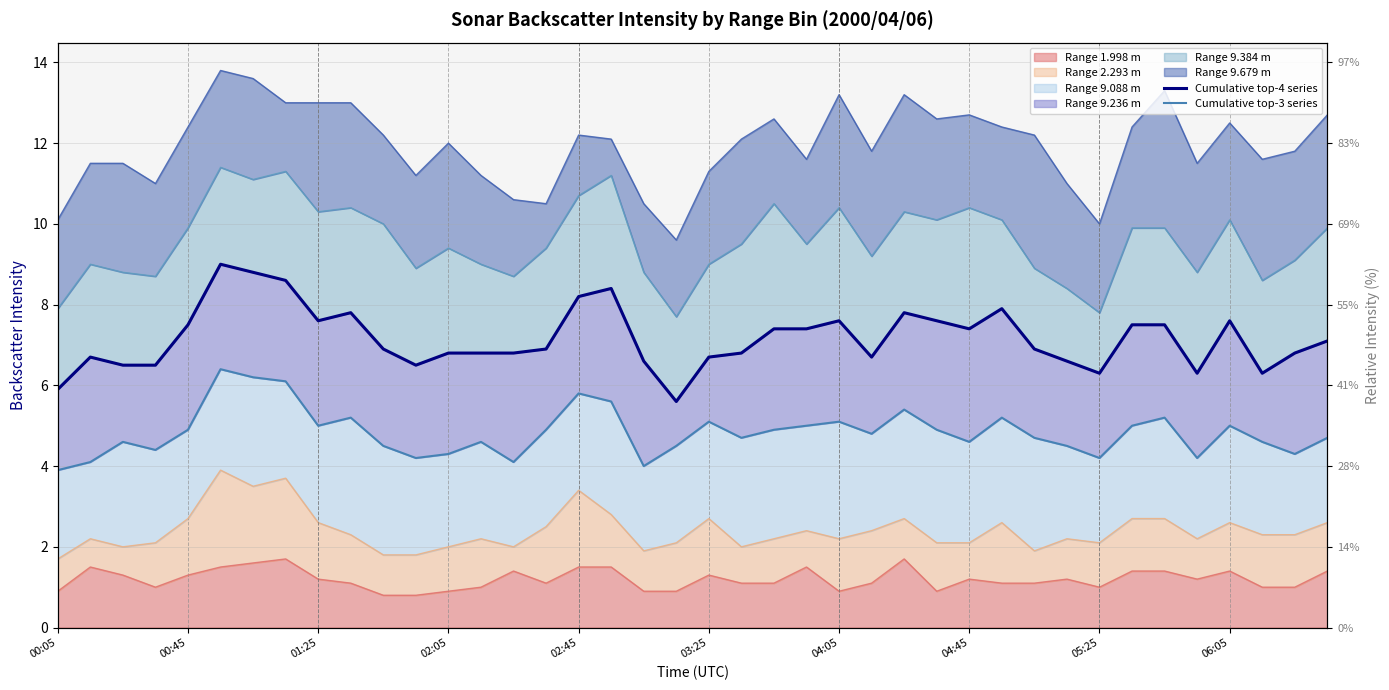

List the labels in order of Cumulative top-3 series value, smallest first.

00:05, 18, 00:45, 14, 11, 32, 35, 12, 38, 02:05, 10, 19, 31, 01:25, 13, 28, 37, 39, 21, 30, 25, 02:45, 15, 22, 27, 05:25, 23, 33, 36, 20, 24, 06:05, 29, 34, 26, 17, 16, 04:45, 04:05, 03:25